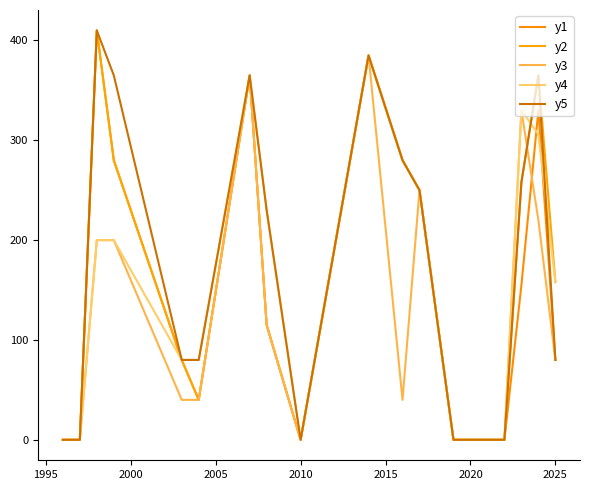

What is the maximum value shown in the chart?

410